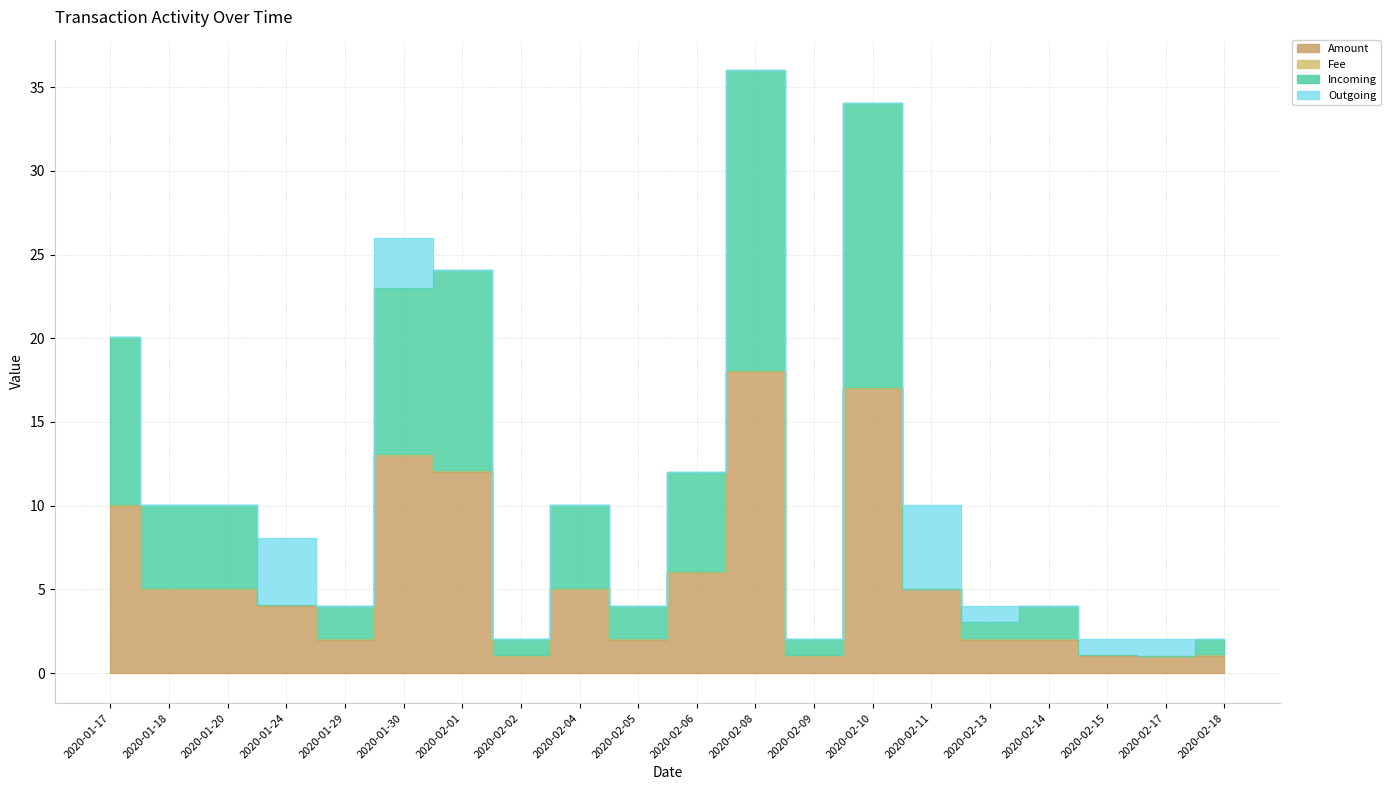

True or false: Amount and Incoming intersect in this chart.

False